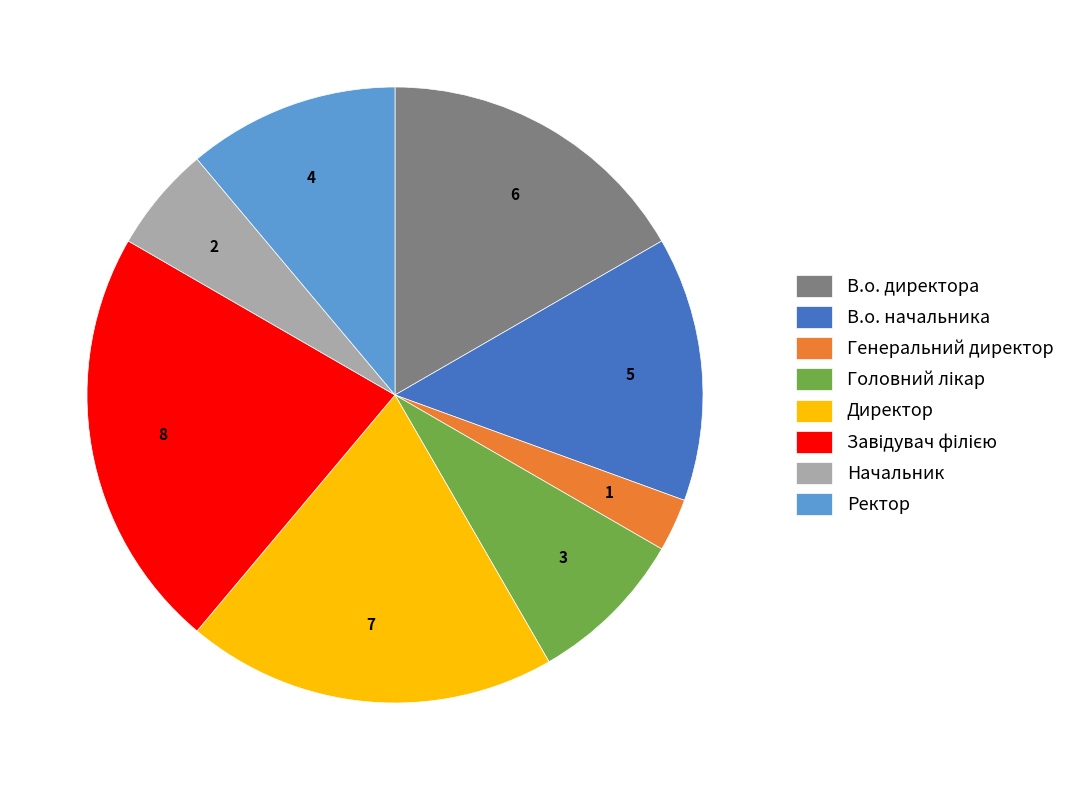

Combined, do Ректор and Генеральний директор account for over 50%?

No